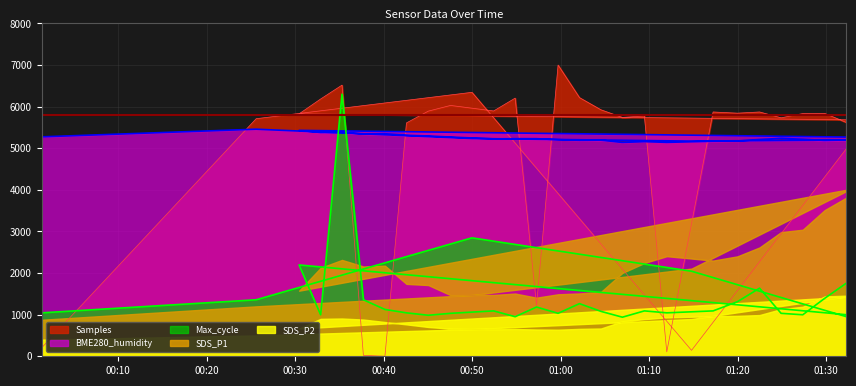

What is the sum of all Max_cycle values?

42930.2